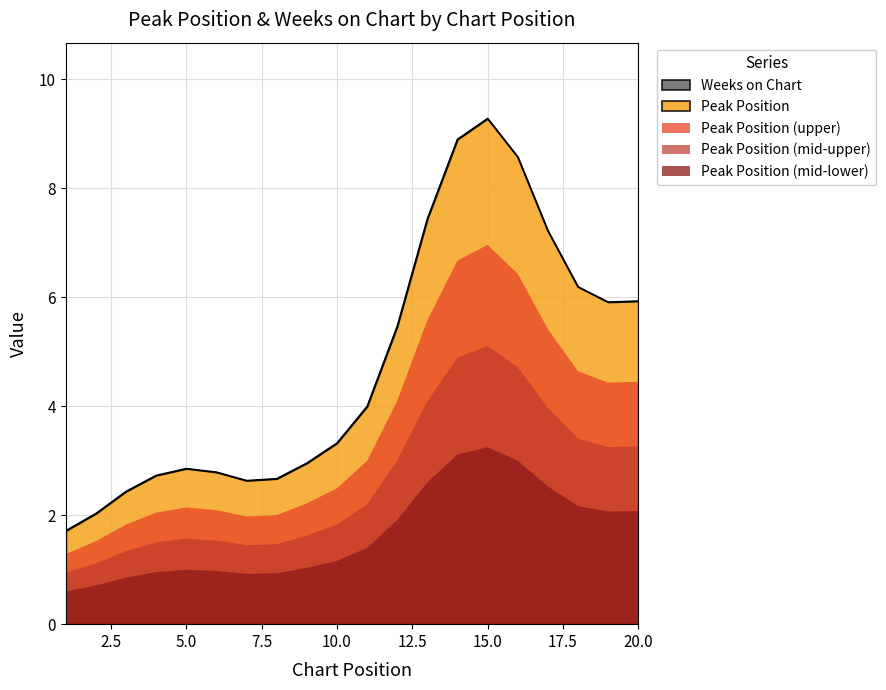

Which series has the largest total across all categories?

Peak Position